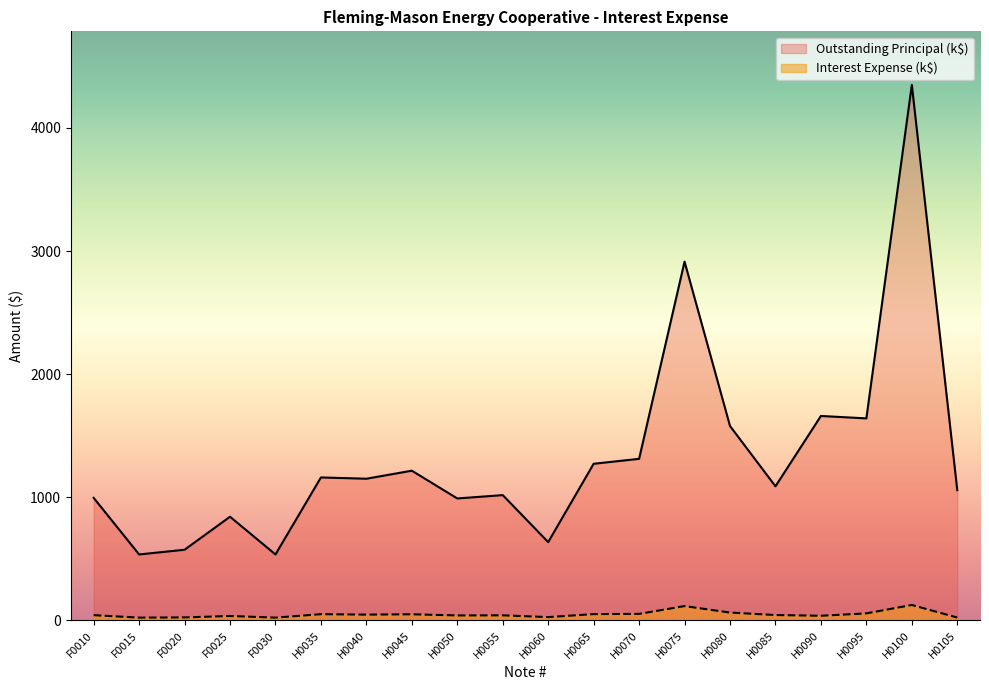

How many distinct data groups are displayed?

2